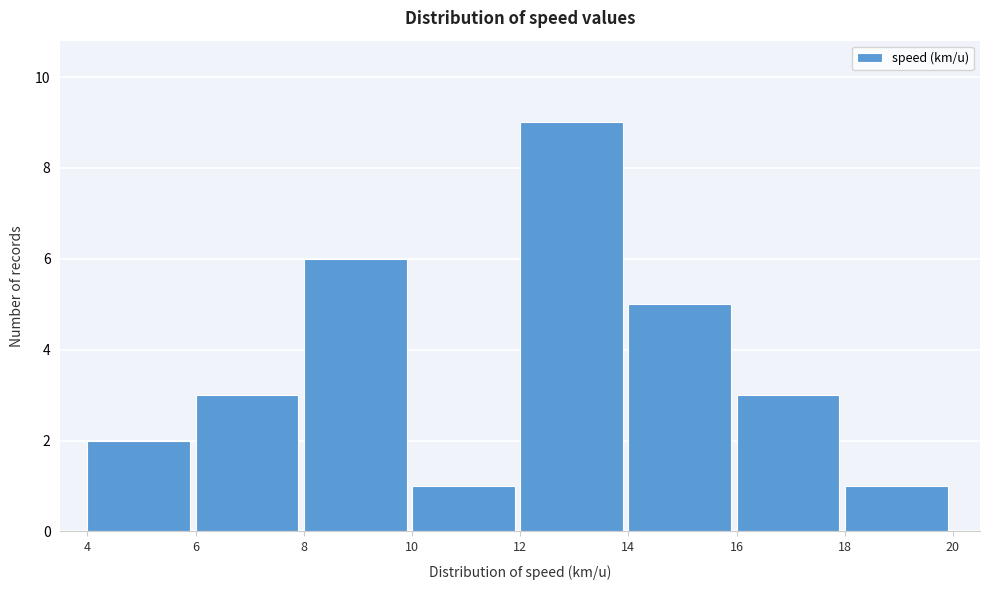

What is the height of the bar covering 8 to 10 on the x-axis? The values are not printed on the chart, so give them approximately, as read against the axis.

6